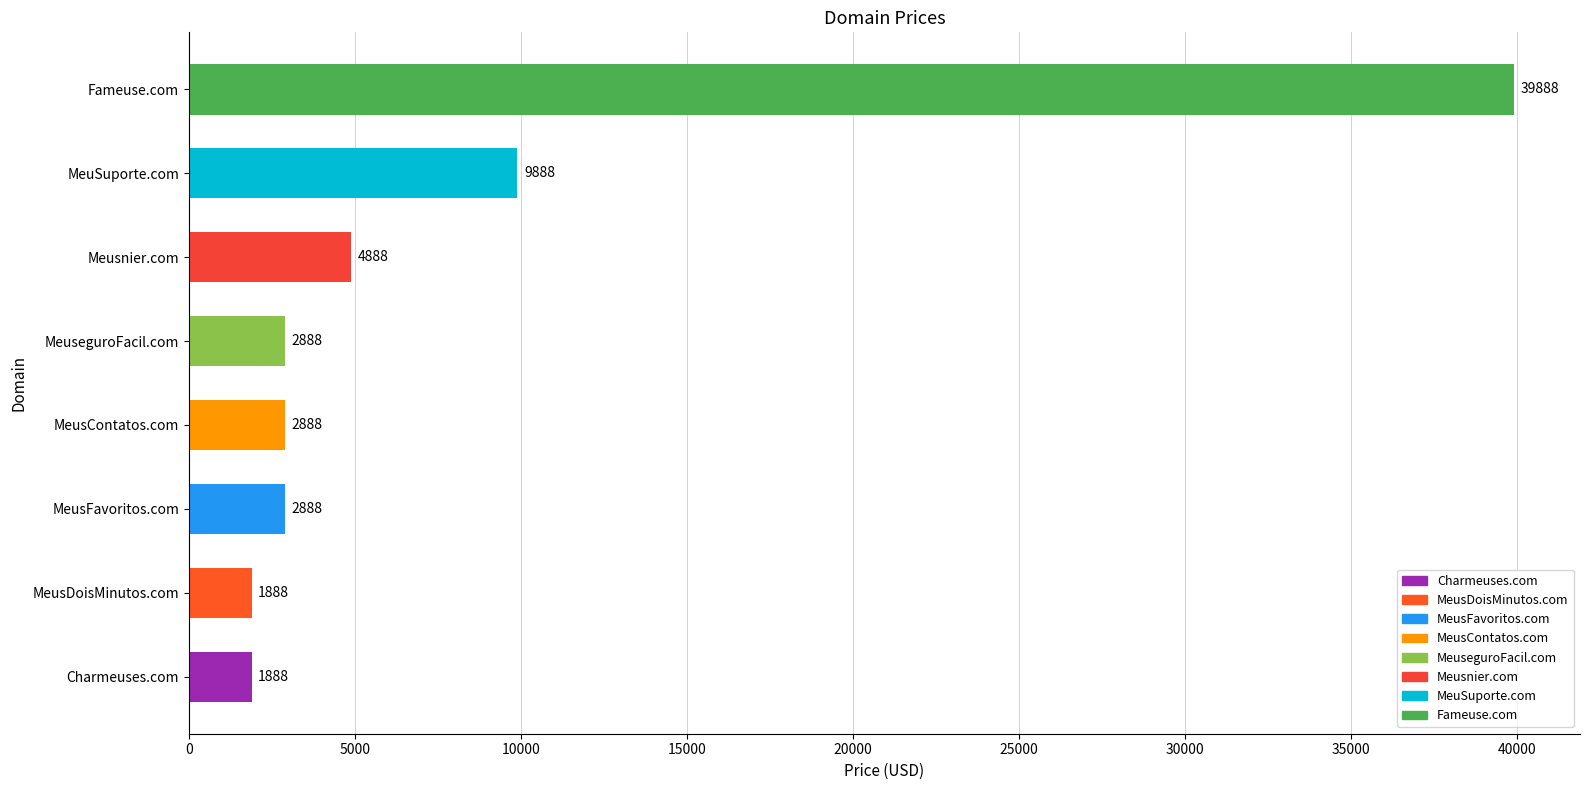

What is the difference between the values at MeuSuporte.com and Meusnier.com?

5000